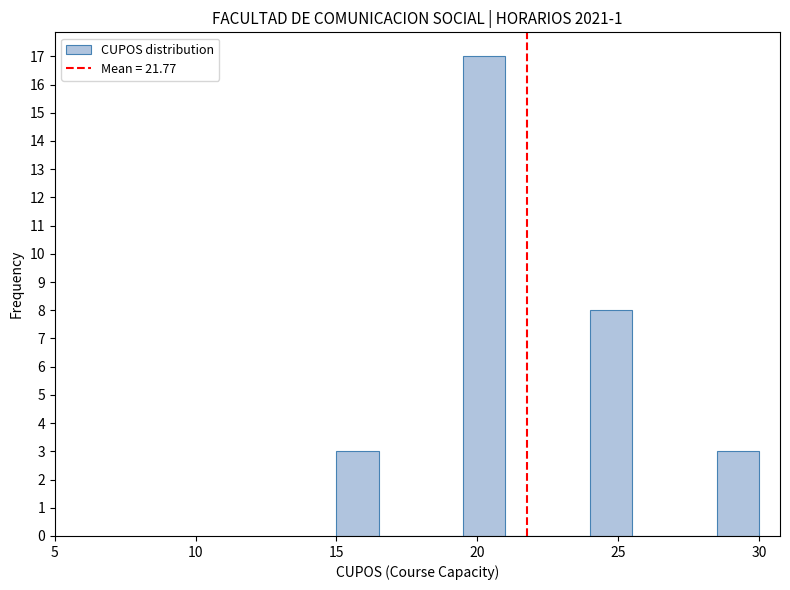

Around what value on the x-axis is the tallest bar? Give the approximate position of its centre, as read against the axis.

20.5